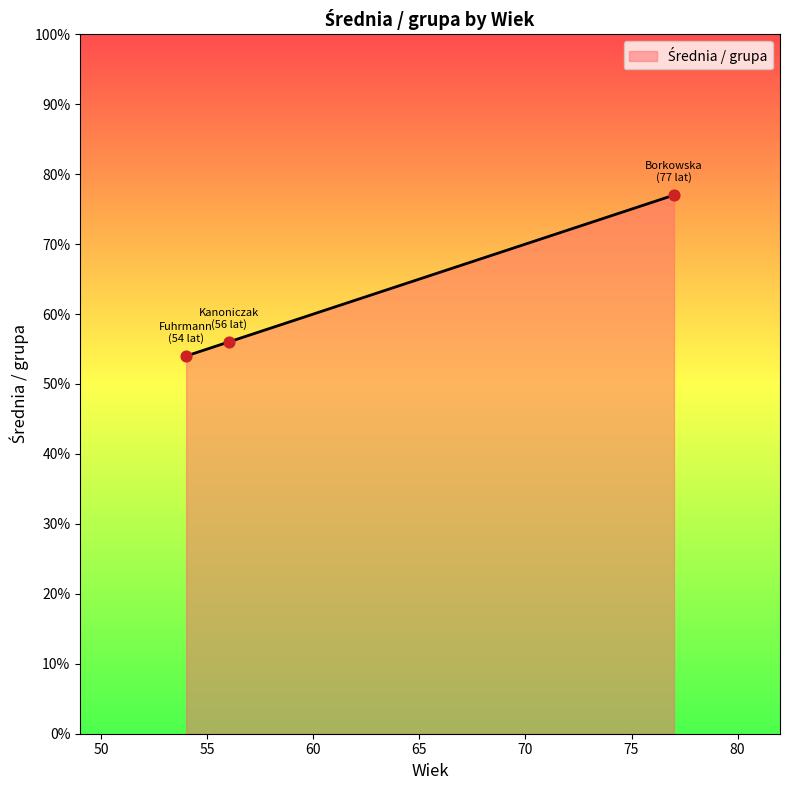

What is the average value?

62